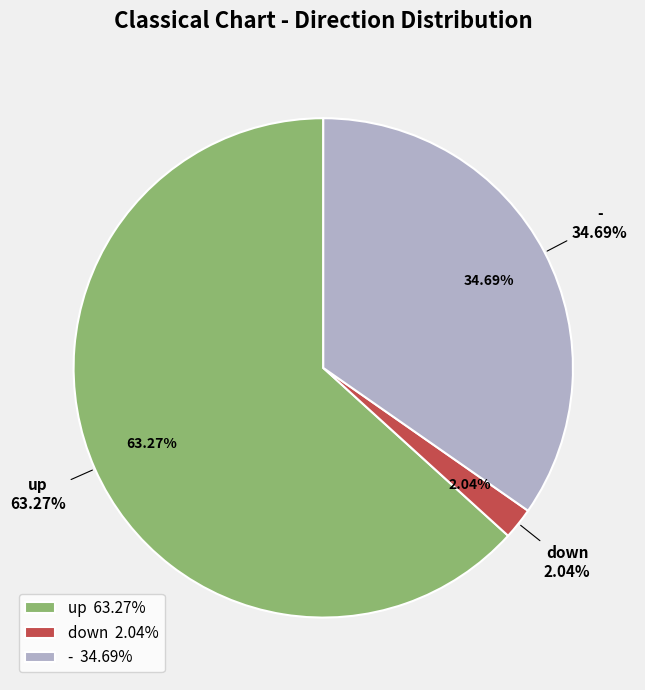

How many slices are in this pie chart?

3